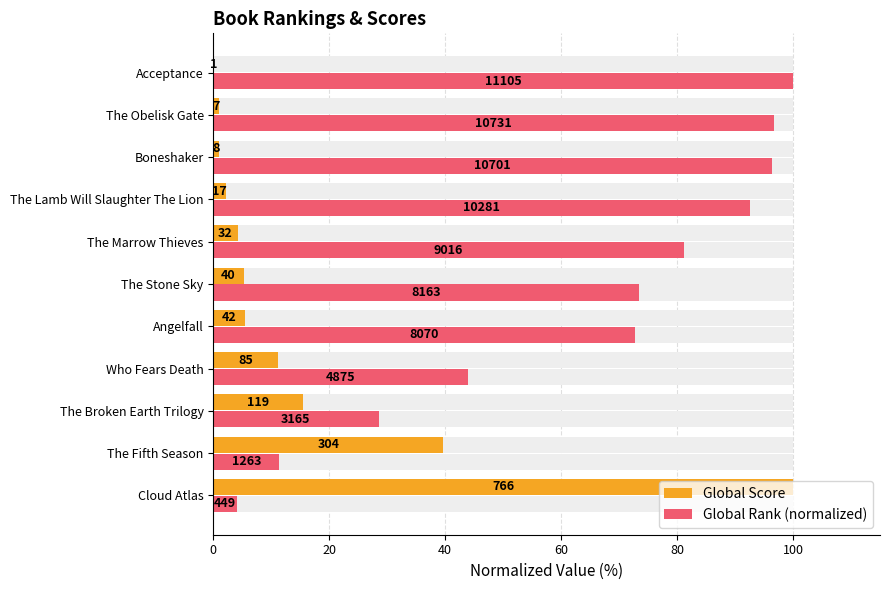

What are all the series names shown in the legend?

Global Score, Global Rank (normalized)